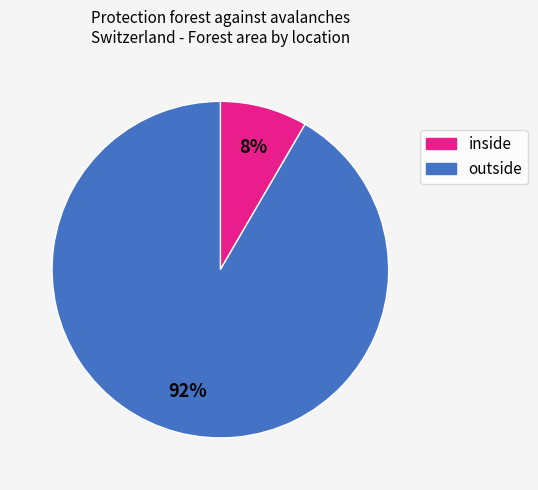

To the nearest percent, what is the average slice percentage?

50%